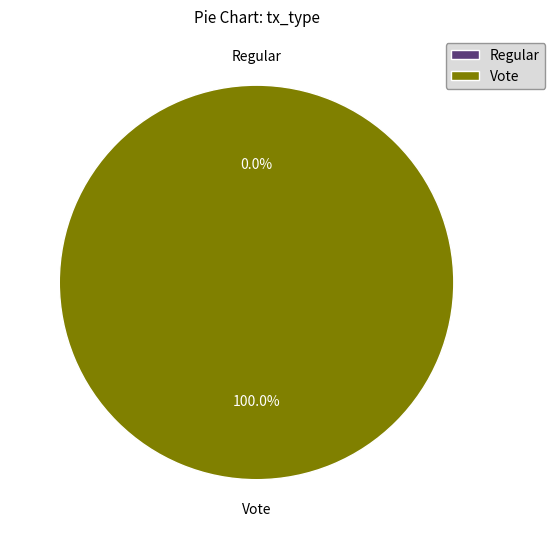

To the nearest percent, what is the average slice percentage?

50%